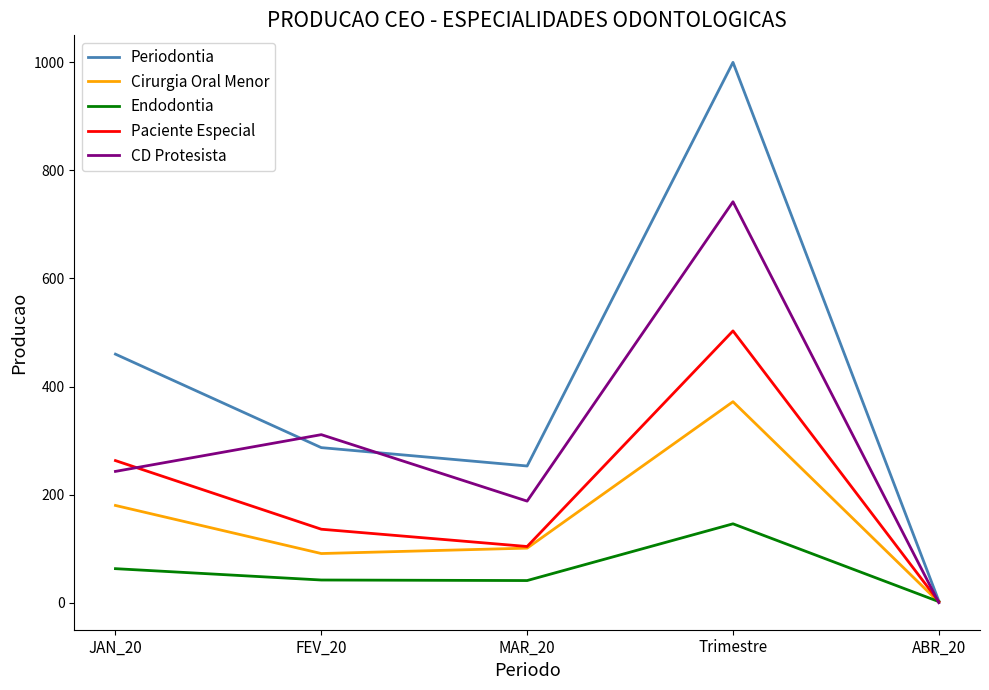

Which series has the widest spread of values?

Periodontia